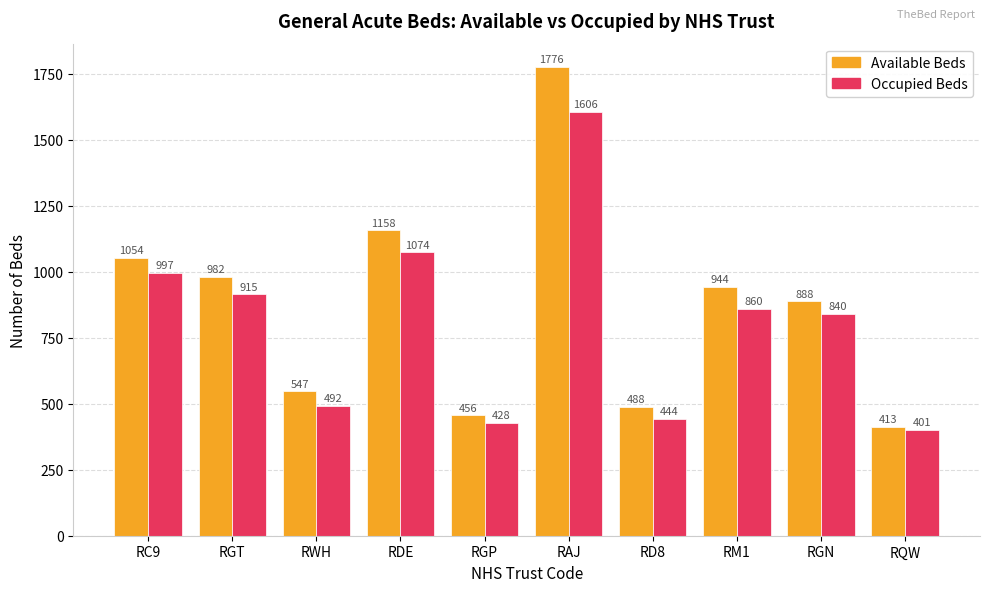

At which category is the sum across all series the highest?

RAJ